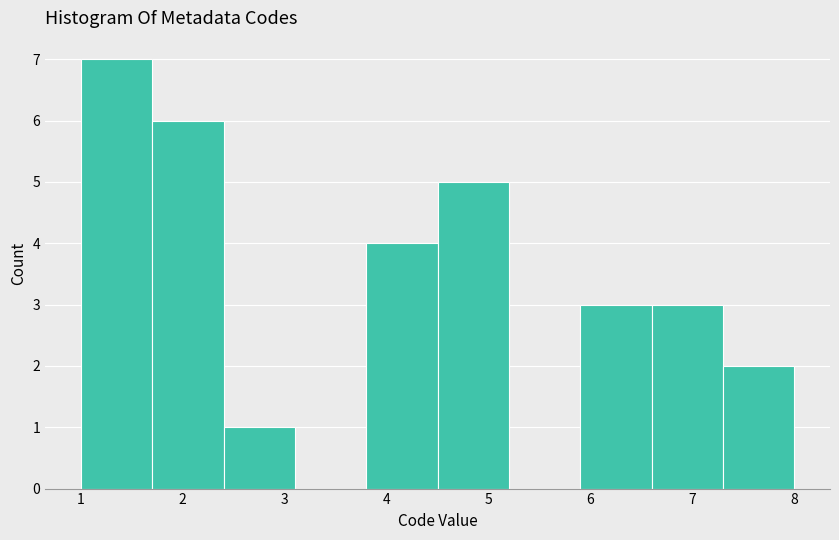

Over which range of the x-axis is the bar tallest?

1.0 to 1.7